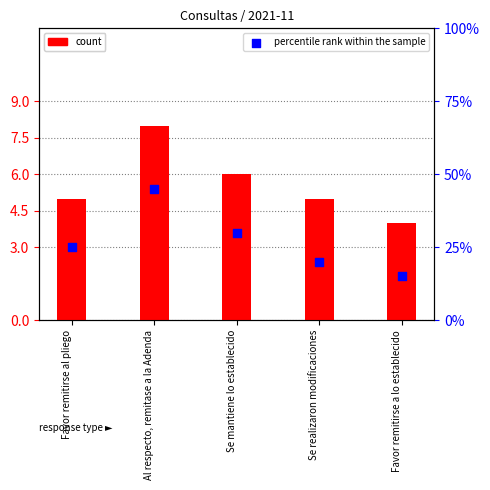

At which category is the sum across all series the highest?

Al respecto, remitase a la Adenda